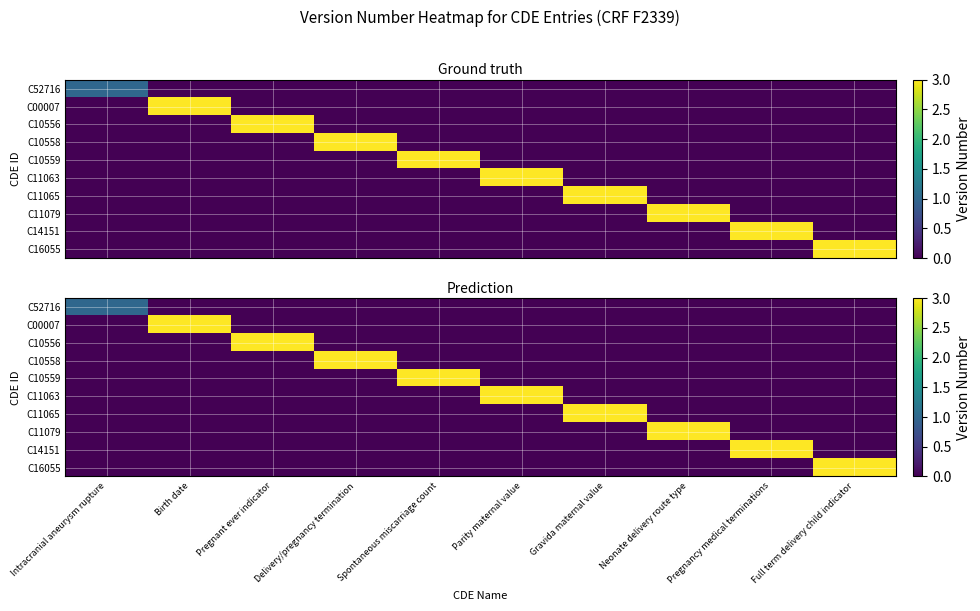

Between Parity maternal value and Pregnant ever indicator, which is larger?

Parity maternal value